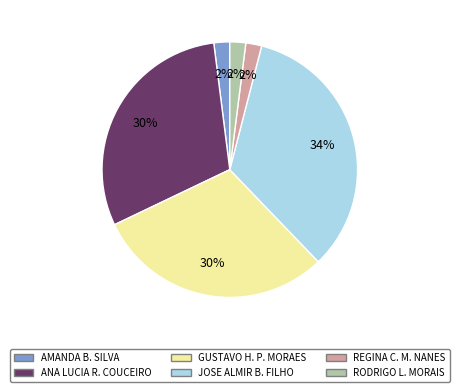

Does any single category account for the majority?

No